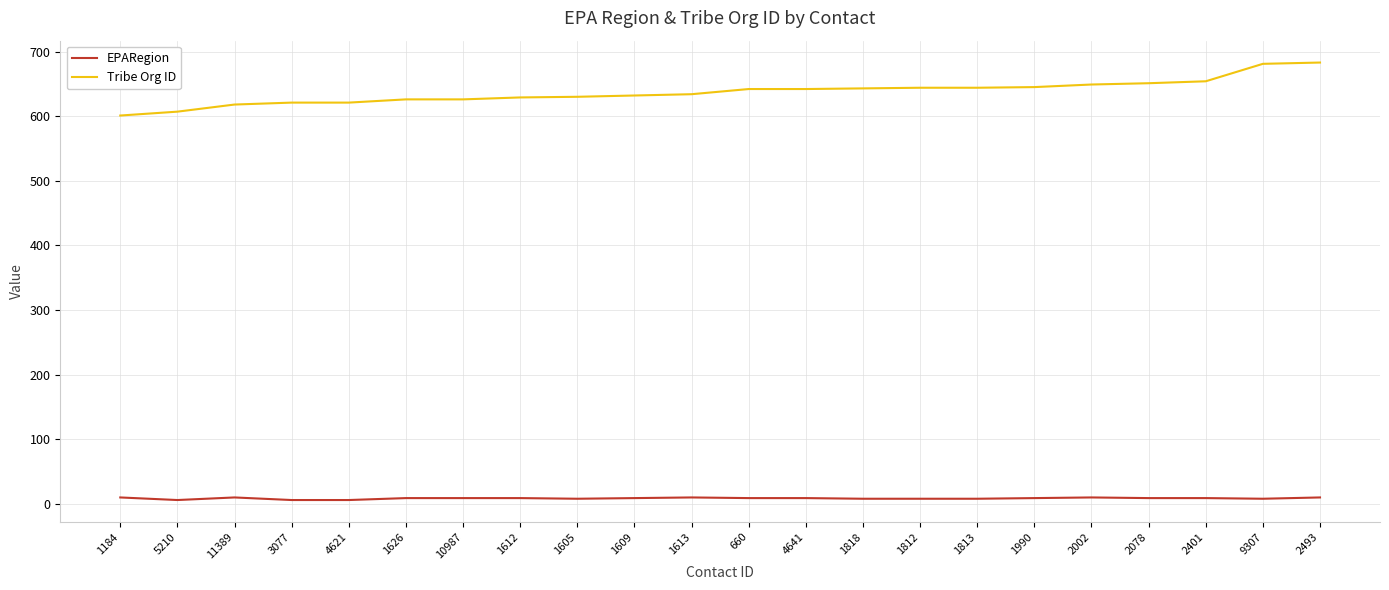

Is this an area chart (filled region under the line)?

No